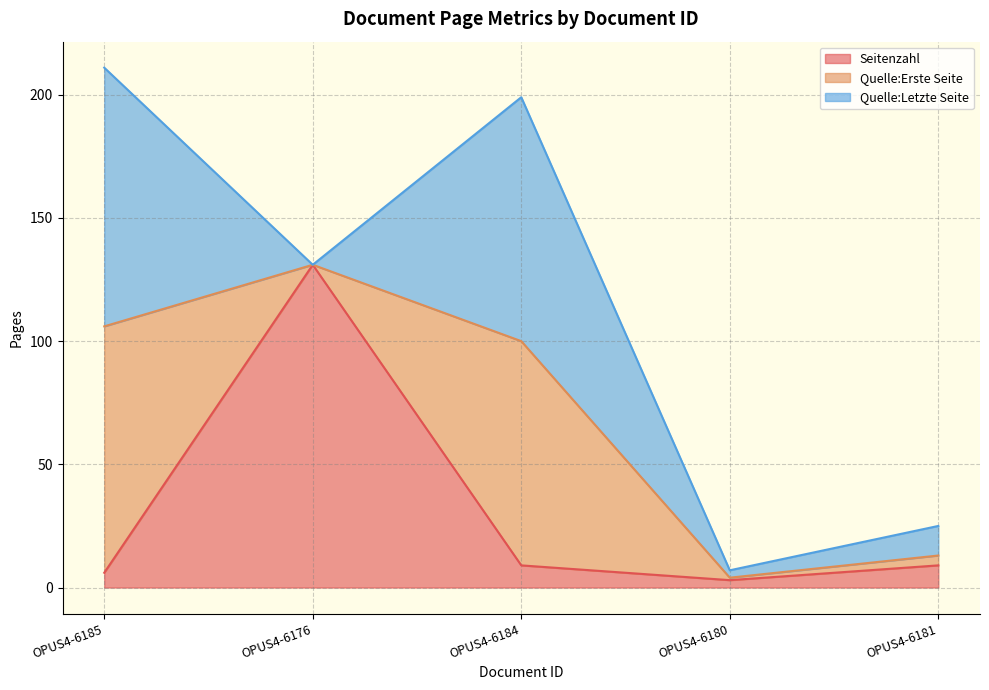

Reading left to right, extract all data points from this chart.

Seitenzahl: OPUS4-6185=6	OPUS4-6176=131	OPUS4-6184=9	OPUS4-6180=3	OPUS4-6181=9
Quelle:Erste Seite: OPUS4-6185=100	OPUS4-6176=0	OPUS4-6184=91	OPUS4-6180=1	OPUS4-6181=4
Quelle:Letzte Seite: OPUS4-6185=105	OPUS4-6176=0	OPUS4-6184=99	OPUS4-6180=3	OPUS4-6181=12